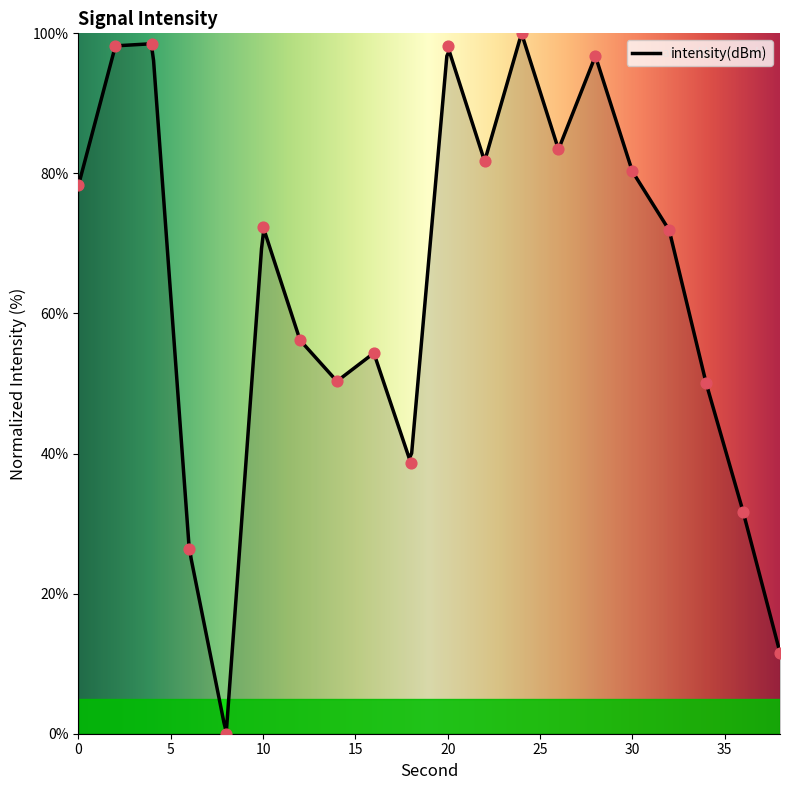

Approximately how many times larger is the value at 36 compared to 10?

0.4